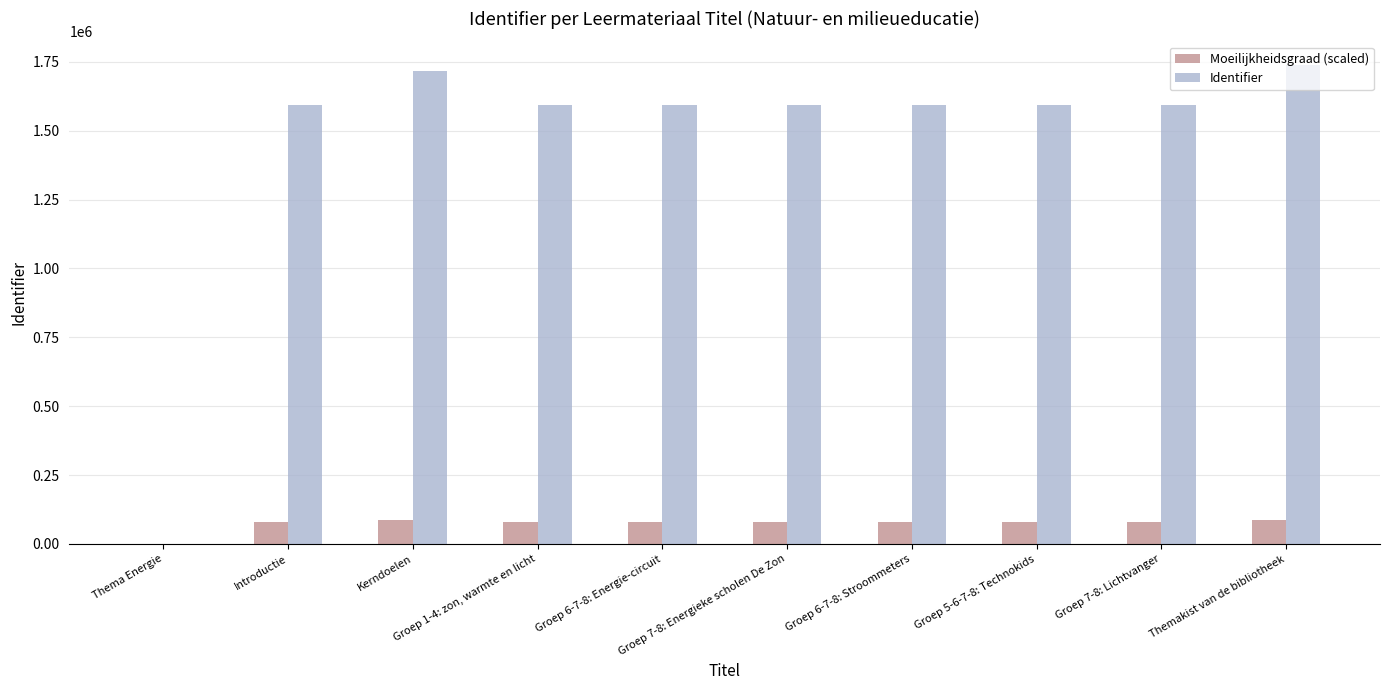

What is the highest value of the Moeilijkheidsgraad (scaled) series?

86851.3